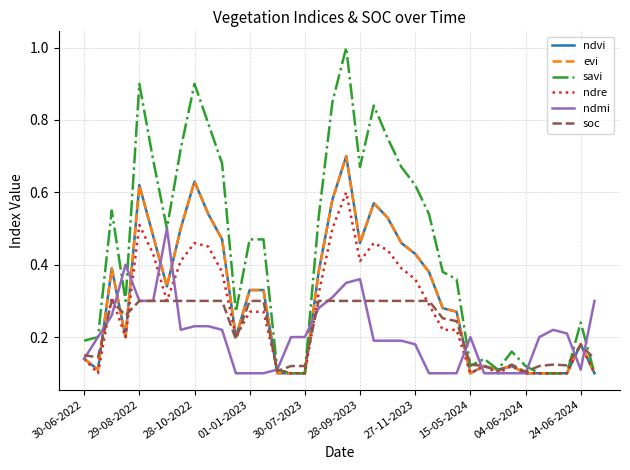

Reading left to right, list all the values displayed in this chart.

ndvi: 0.1	0.1	0.4	0.2	0.6	0.5	0.3	0.5	0.6	0.5	0.5	0.2	0.3	0.3	0.1	0.1	0.1	0.4	0.6	0.7	0.5	0.6	0.5	0.5	0.4	0.4	0.3	0.3	0.1	0.1	0.1	0.1	0.1	0.1	0.1	0.1	0.2	0.1
evi: 0.1	0.1	0.4	0.2	0.6	0.5	0.3	0.5	0.6	0.5	0.5	0.2	0.3	0.3	0.1	0.1	0.1	0.4	0.6	0.7	0.5	0.6	0.5	0.5	0.4	0.4	0.3	0.3	0.1	0.1	0.1	0.1	0.1	0.1	0.1	0.1	0.2	0.1
savi: 0.2	0.2	0.6	0.3	0.9	0.7	0.5	0.7	0.9	0.8	0.7	0.3	0.5	0.5	0.1	0.1	0.1	0.5	0.8	1.0	0.7	0.8	0.8	0.7	0.6	0.5	0.4	0.4	0.1	0.1	0.1	0.2	0.1	0.1	0.1	0.1	0.2	0.1
ndre: 0.1	0.1	0.3	0.2	0.5	0.4	0.3	0.4	0.5	0.5	0.4	0.2	0.3	0.3	0.1	0.1	0.1	0.3	0.5	0.6	0.4	0.5	0.4	0.4	0.4	0.3	0.2	0.2	0.1	0.1	0.1	0.1	0.1	0.1	0.1	0.1	0.2	0.1
ndmi: 0.1	0.2	0.3	0.4	0.3	0.3	0.5	0.2	0.2	0.2	0.2	0.1	0.1	0.1	0.1	0.2	0.2	0.3	0.3	0.3	0.4	0.2	0.2	0.2	0.2	0.1	0.1	0.1	0.2	0.1	0.1	0.1	0.1	0.2	0.2	0.2	0.1	0.3
soc: 0.1	0.1	0.3	0.3	0.3	0.3	0.3	0.3	0.3	0.3	0.3	0.2	0.3	0.3	0.1	0.1	0.1	0.3	0.3	0.3	0.3	0.3	0.3	0.3	0.3	0.3	0.3	0.2	0.1	0.1	0.1	0.1	0.1	0.1	0.1	0.1	0.2	0.1